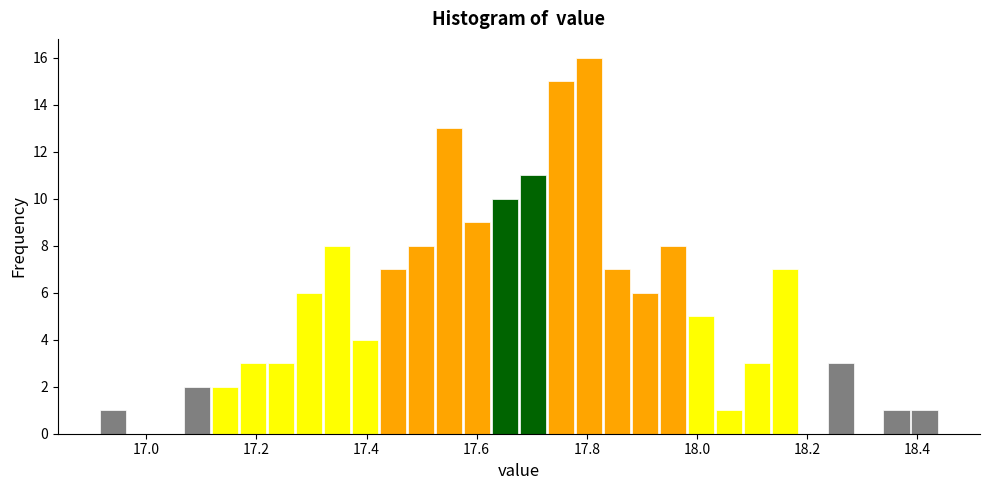

Around what value on the x-axis is the tallest bar? Give the approximate position of its centre, as read against the axis.

17.80